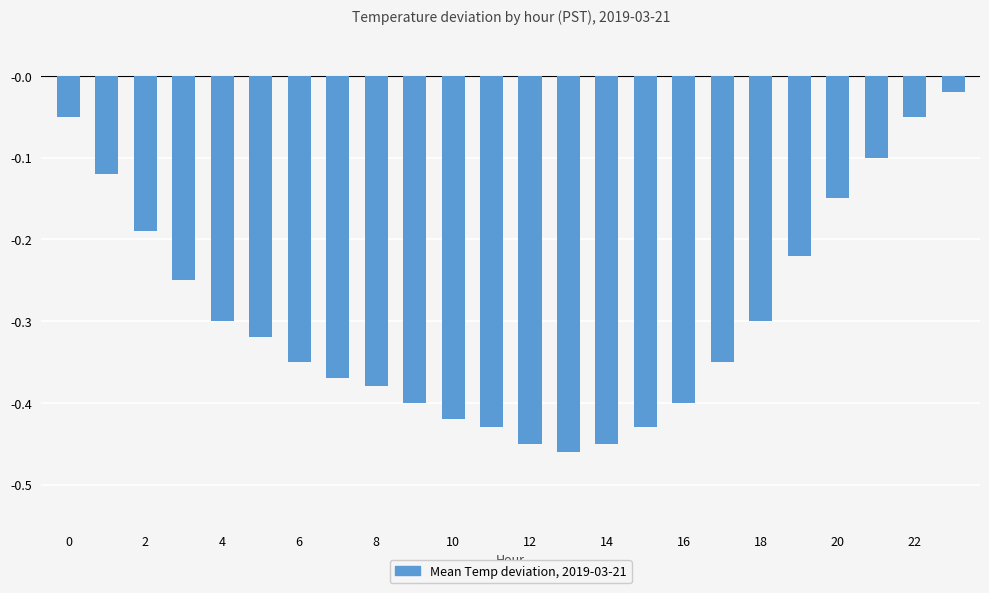

What is the sum of all values?

-7.0